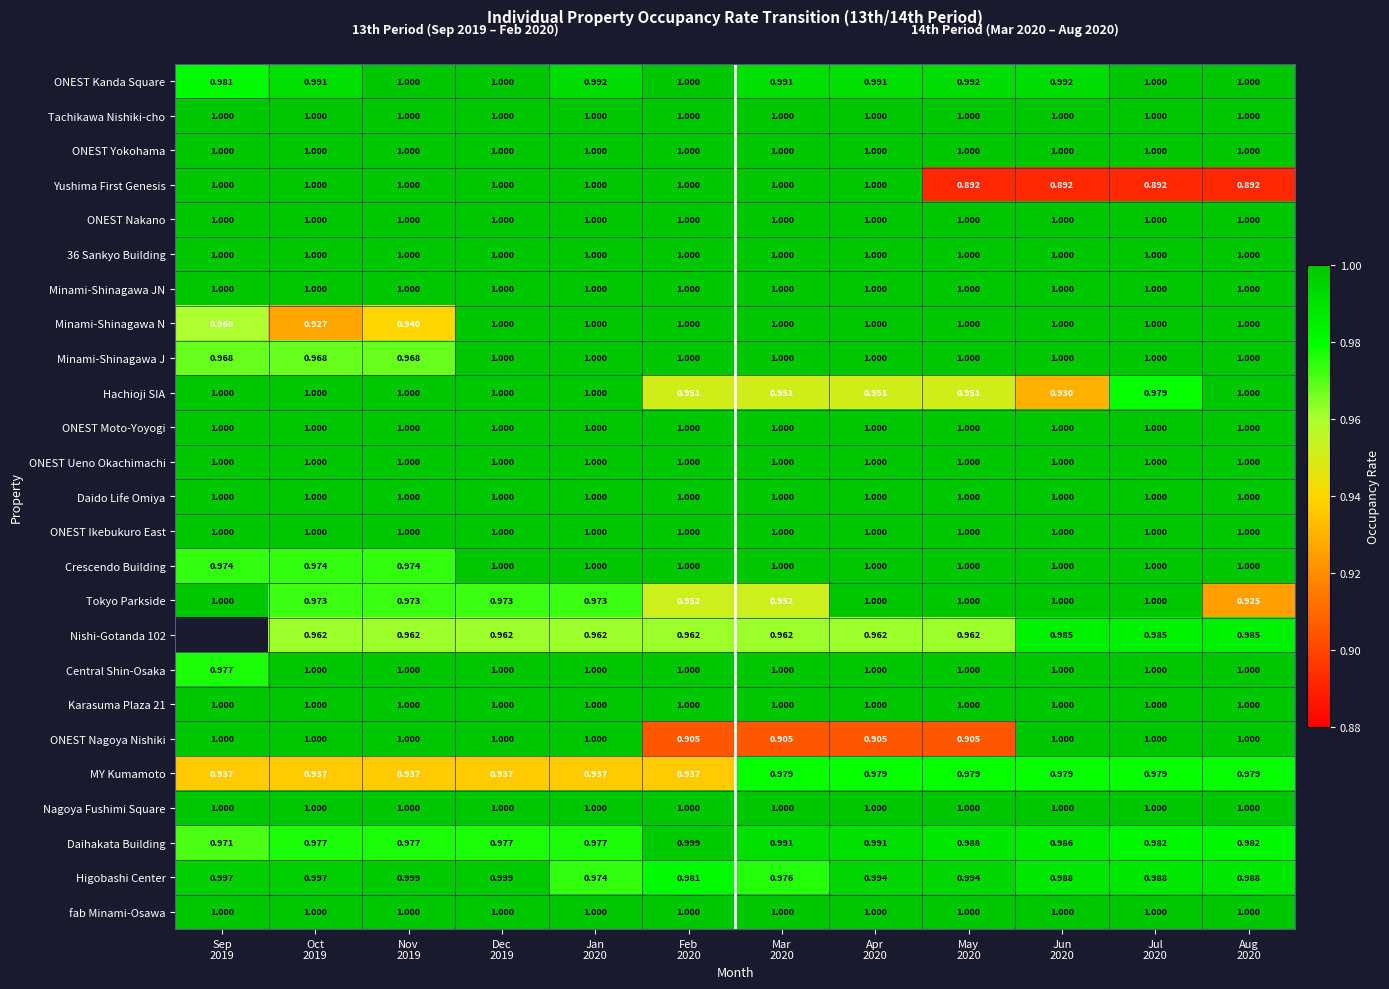

List the labels in order of Yushima First Genesis value, largest first.

Sep 2019, Oct 2019, Nov 2019, Dec 2019, Jan 2020, Feb 2020, Mar 2020, Apr 2020, May 2020, Jun 2020, Jul 2020, Aug 2020